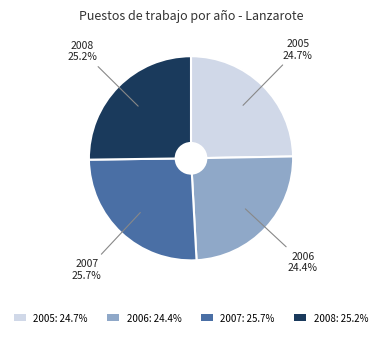

How much of the chart is everything except 2005: 24.7%?

75.3%